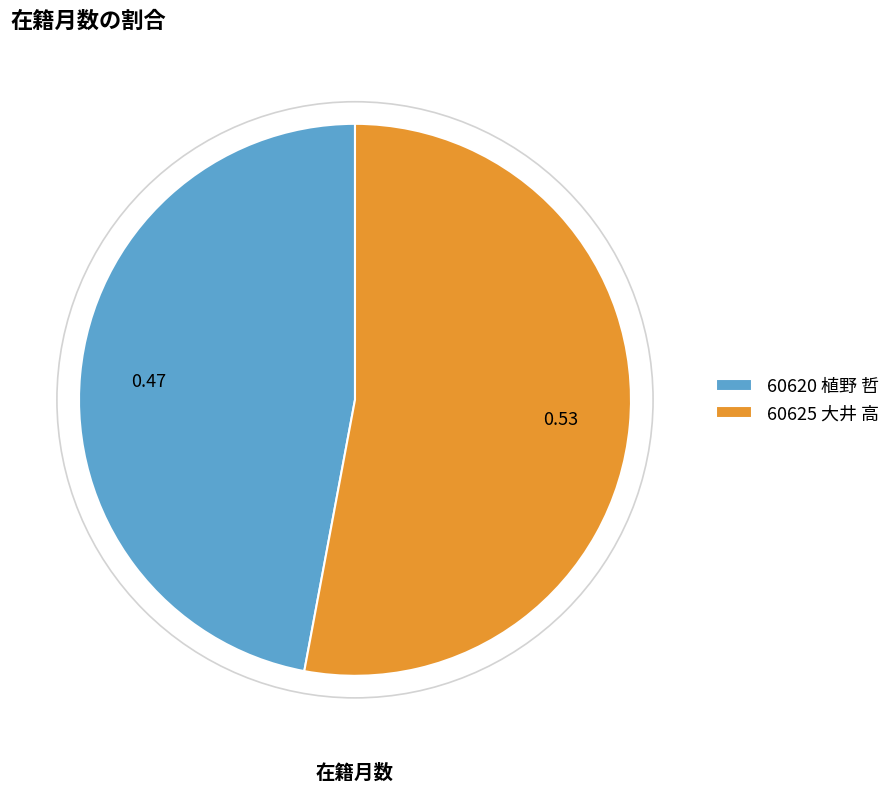

How many segments does this pie chart have?

2